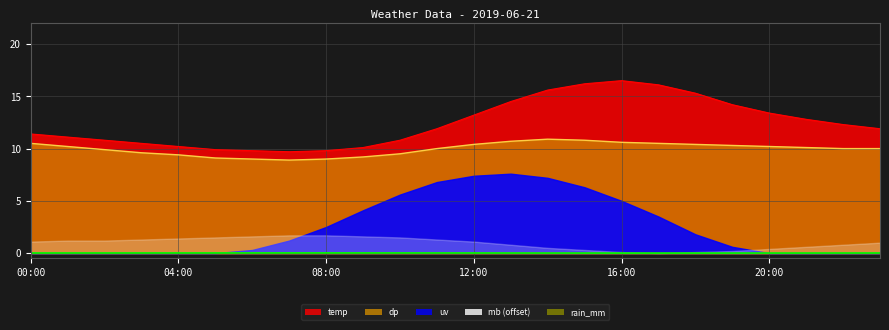

What is the maximum value for dp?

10.9